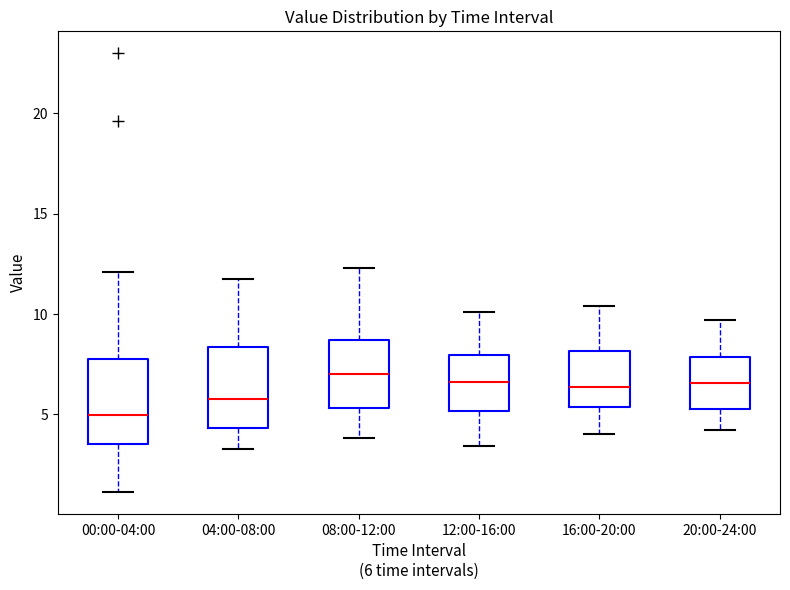

Reading left to right, read every box against the y-axis: the position of its median line, the range the box covers, and the ends of its whiskers. The values are not printed on the chart, so give them approximately, as read against the axis.

00:00-04:00: median 5.0, box 3.5 to 8.0, whiskers 1.0 to 12.0
04:00-08:00: median 6.0, box 4.5 to 8.5, whiskers 3.5 to 12.0
08:00-12:00: median 7.0, box 5.5 to 8.5, whiskers 4.0 to 12.5
12:00-16:00: median 6.5, box 5.0 to 8.0, whiskers 3.5 to 10.0
16:00-20:00: median 6.5, box 5.5 to 8.0, whiskers 4.0 to 10.5
20:00-24:00: median 6.5, box 5.5 to 8.0, whiskers 4.0 to 9.5